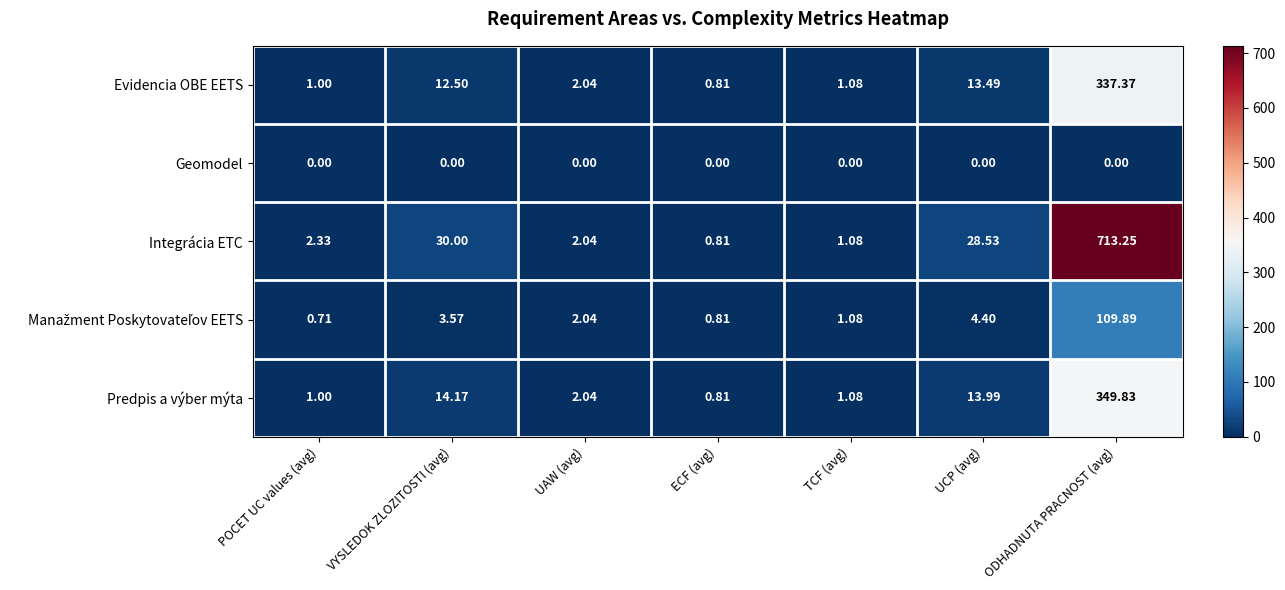

What is the total value across all series at ECF (avg)?

3.2